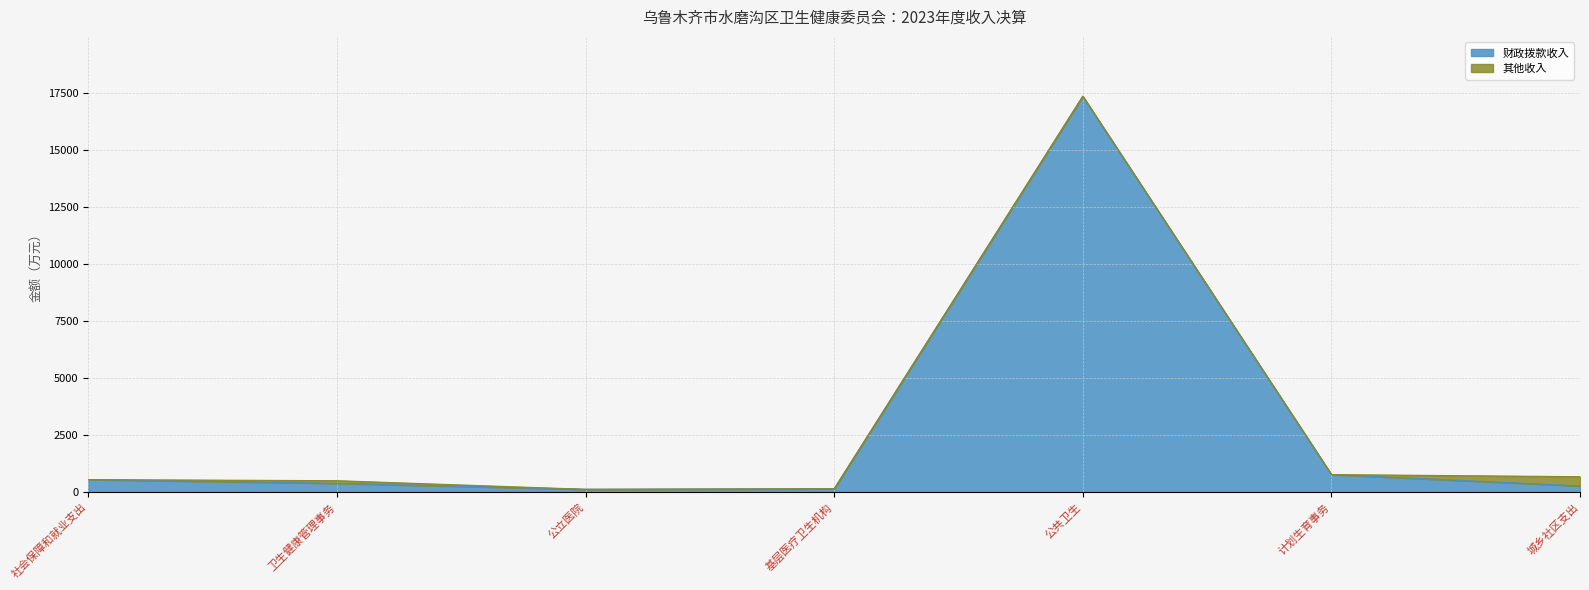

The 财政拨款收入 series shows 22592.2 at 公共卫生. True or false?

False